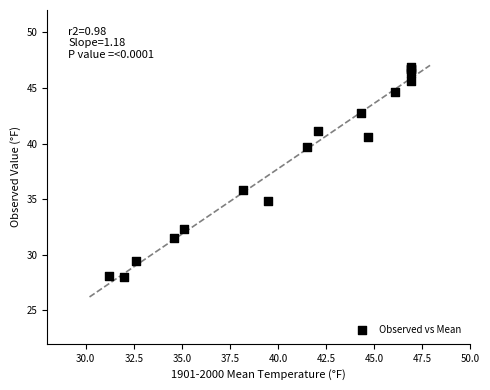

What Y value in the scatter plot is closest to 37?

35.8